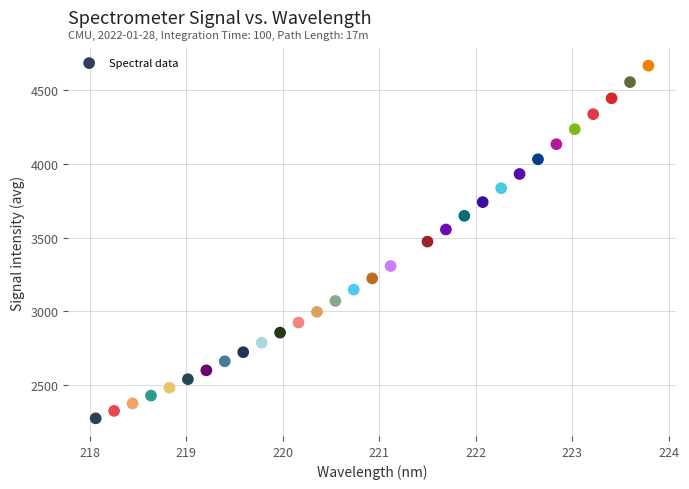

What is the range of X values (max minus min)?

5.7